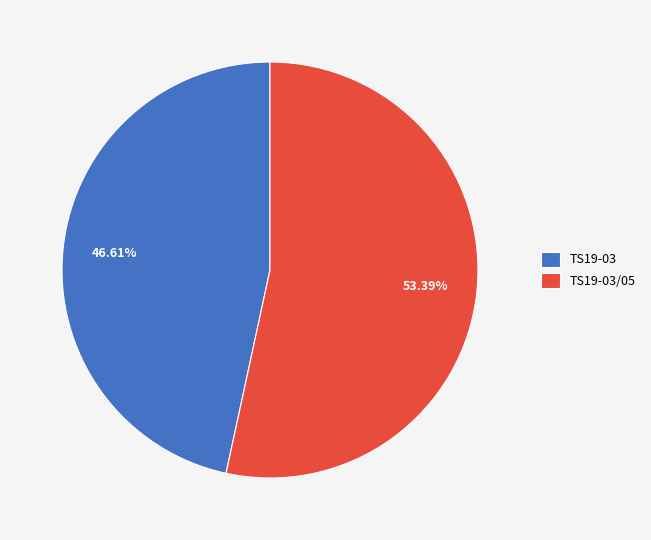

What is the ratio of the value at TS19-03 to the value at TS19-03/05?

0.9